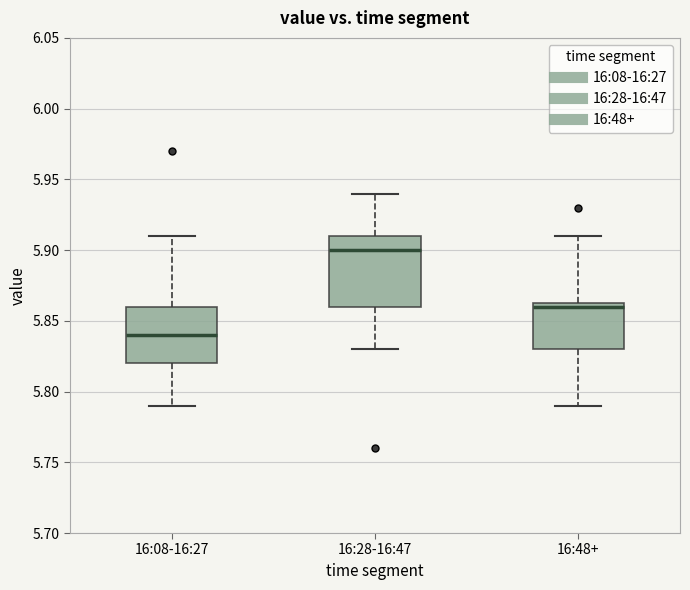

Which box has the highest median line?

16:28-16:47